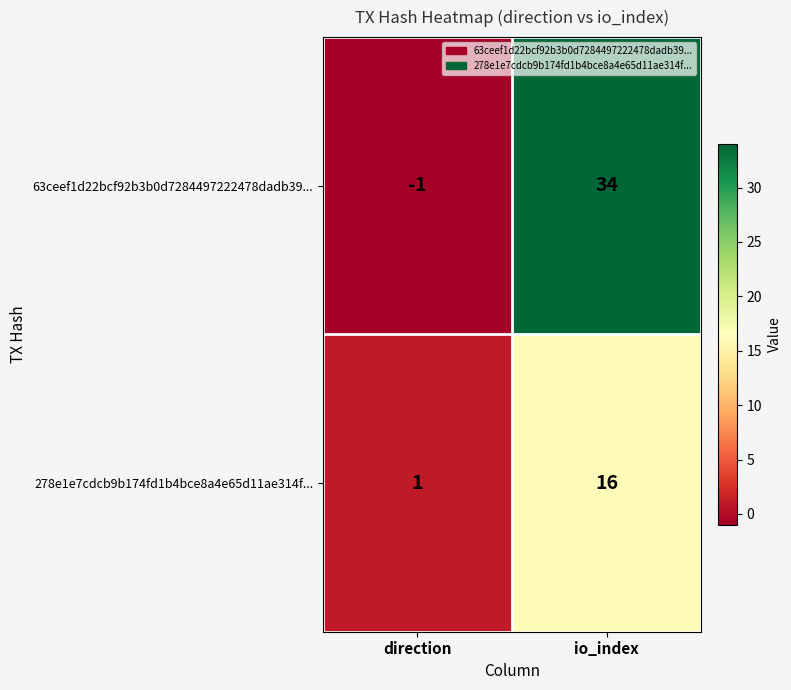

Which series has the largest total across all categories?

63ceef1d22bcf92b3b0d7284497222478dadb39...